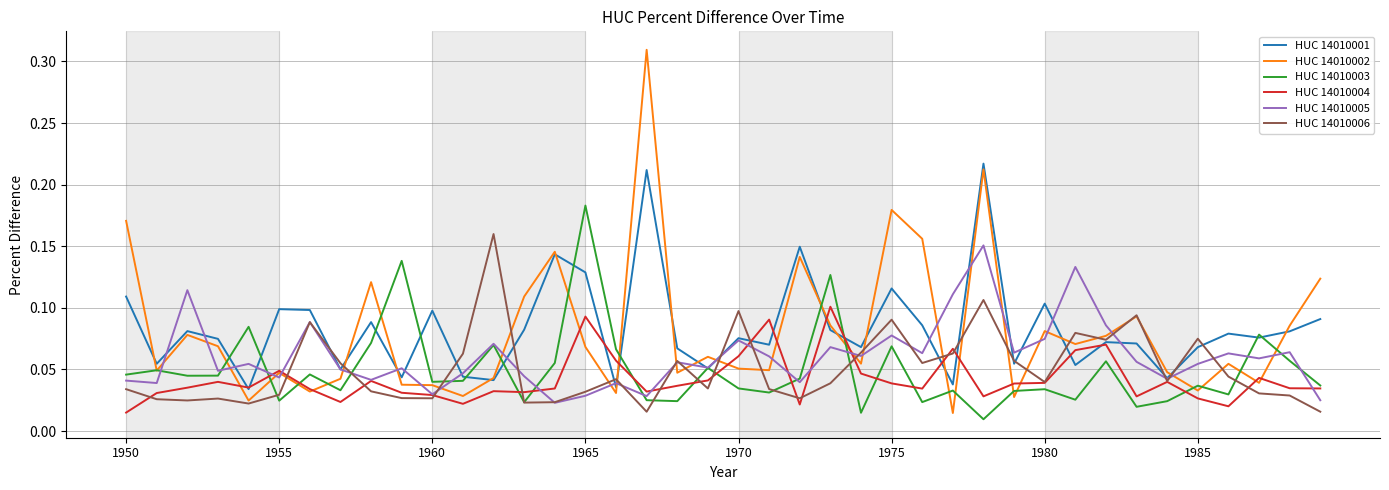

Count the HUC 14010005 values in the range 0 to 1.

40